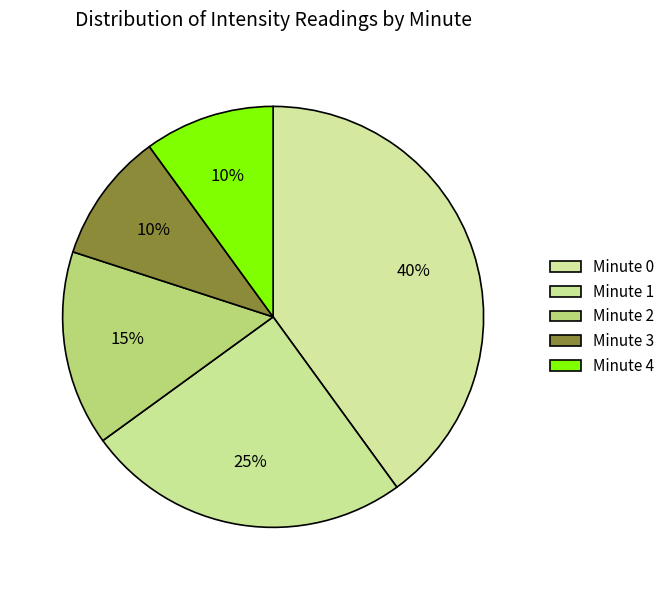

How much of the chart is everything except Minute 0?

60.0%